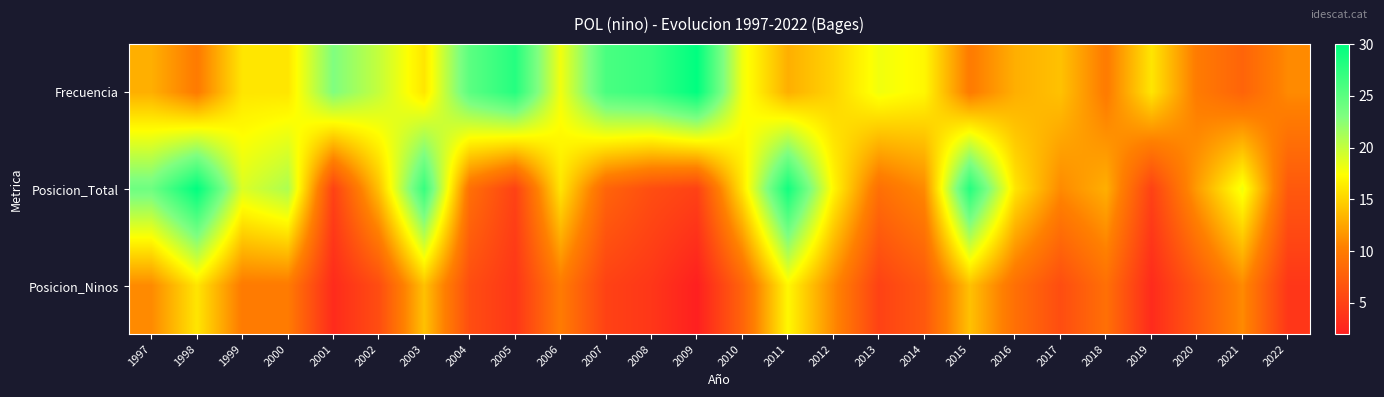

What is the total value across all series at 2016?

38